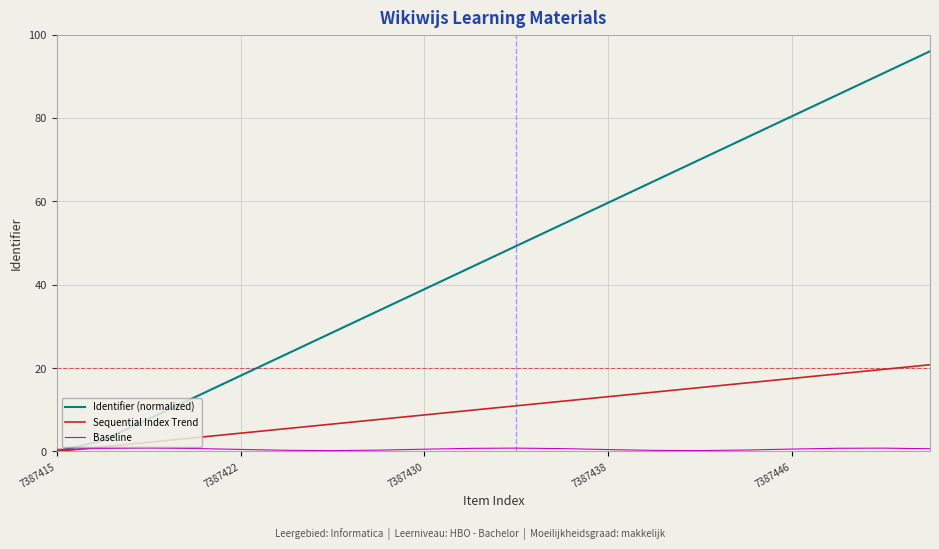

Which series has the widest spread of values?

Identifier (normalized)